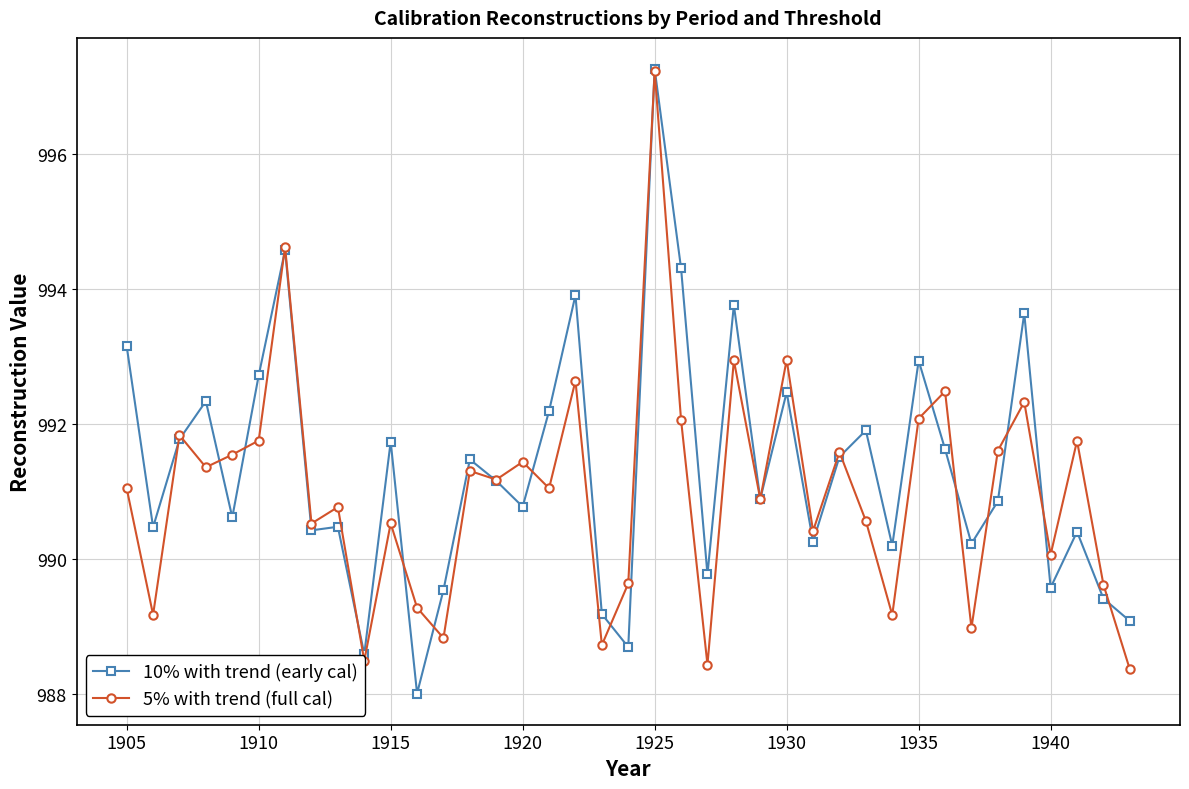

What is the maximum value shown in the chart?

997.3